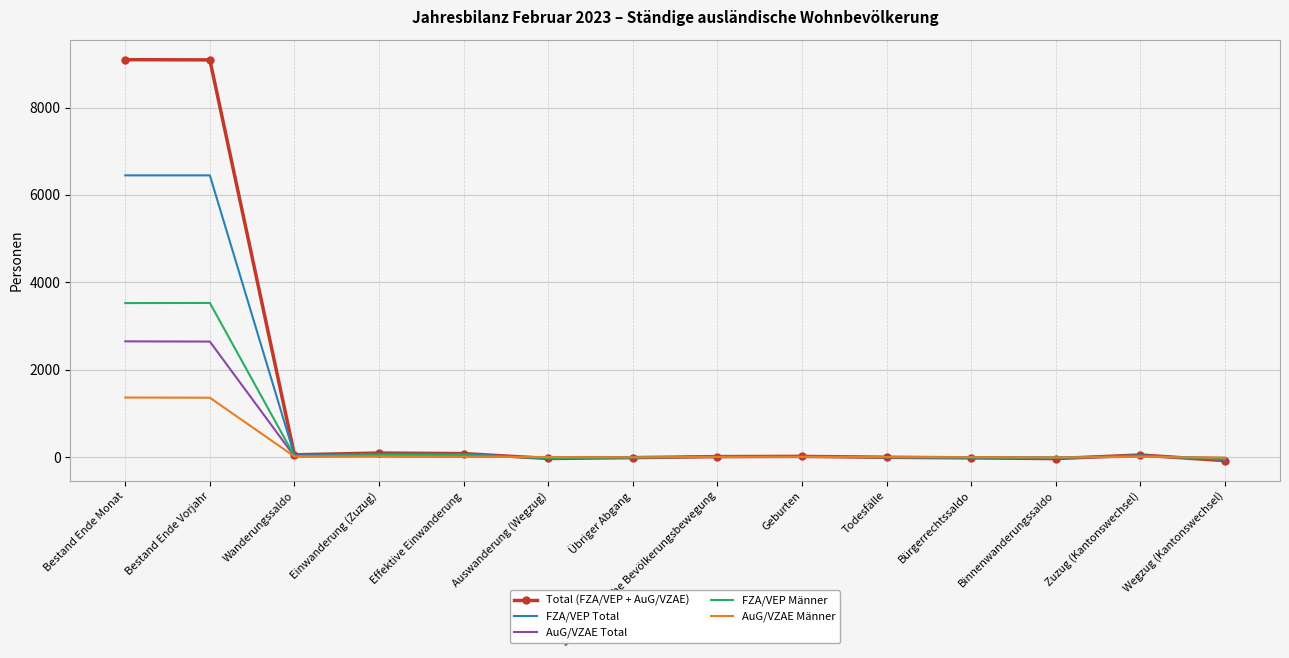

The AuG/VZAE Männer series shows 15 at Einwanderung (Zuzug). True or false?

True